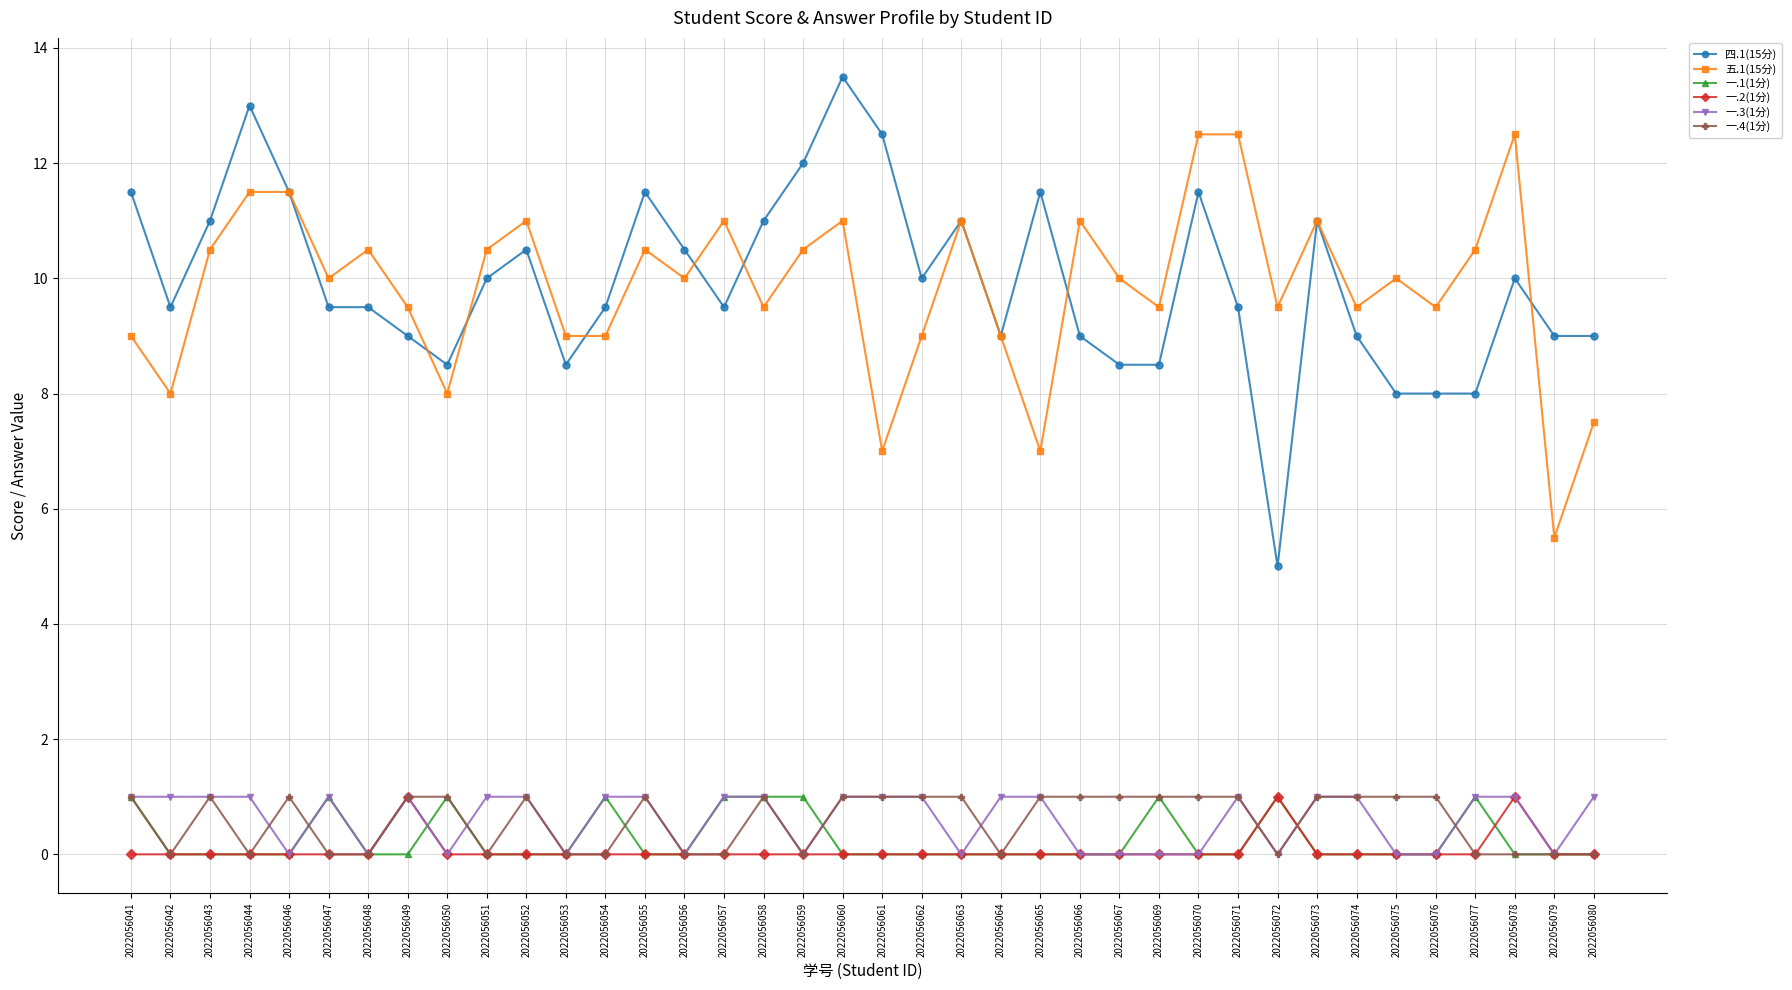

The value of 一.2(1分) at 2022056079 is 0.6. True or false?

False